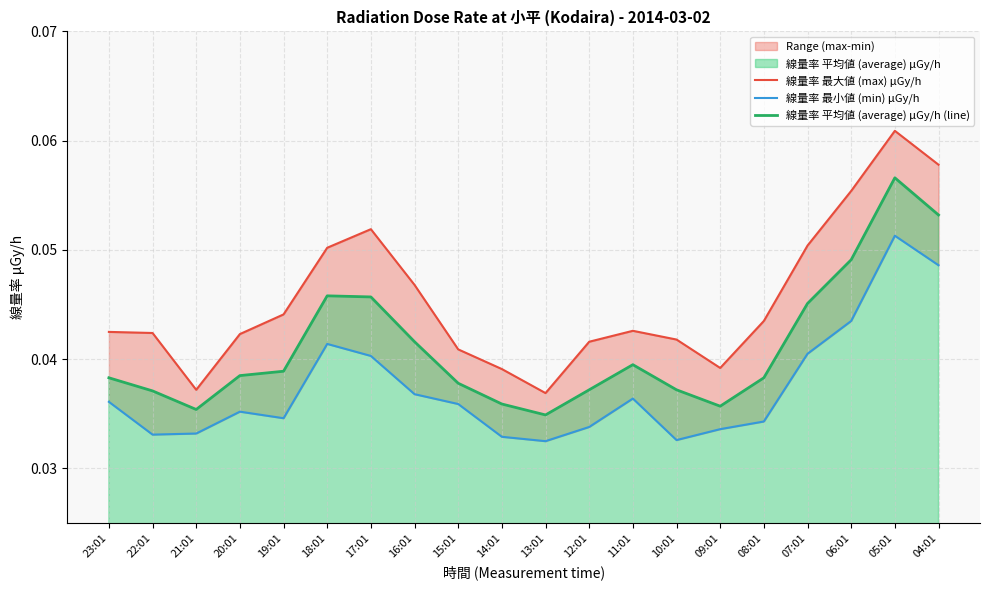

How many distinct data groups are displayed?

3